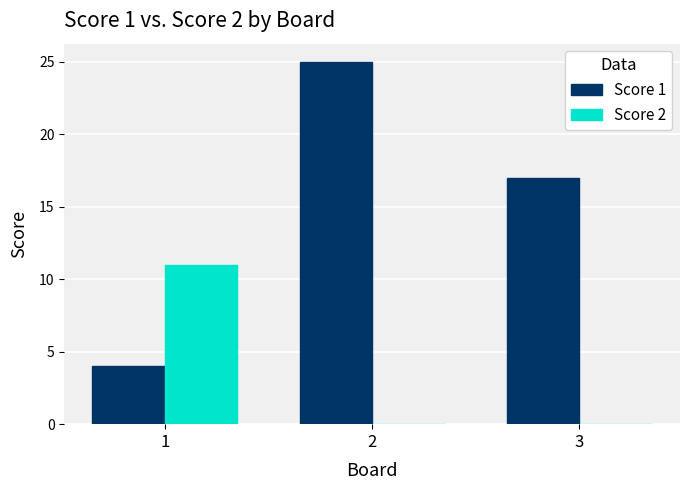

How many groups of bars are there?

3